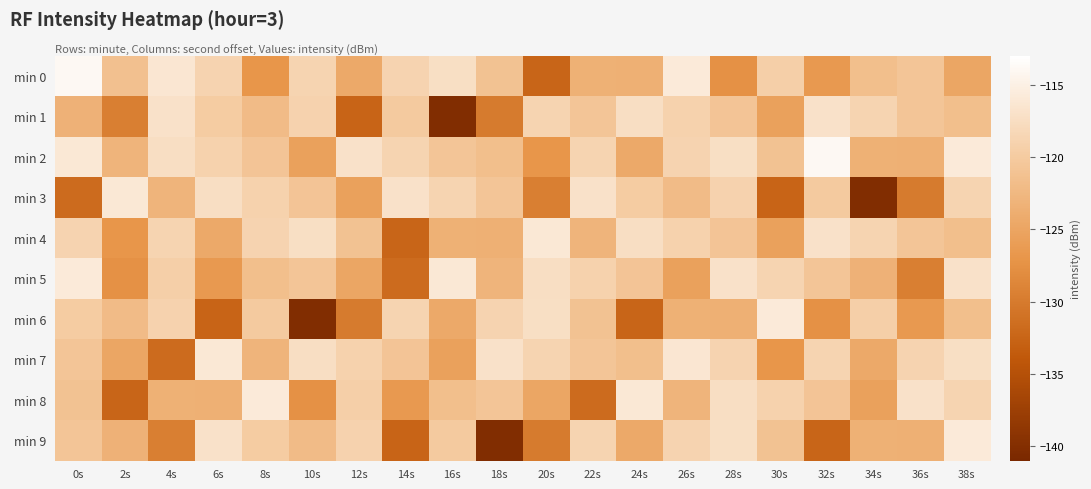

What is the total value across all series at 32s?

-1214.7